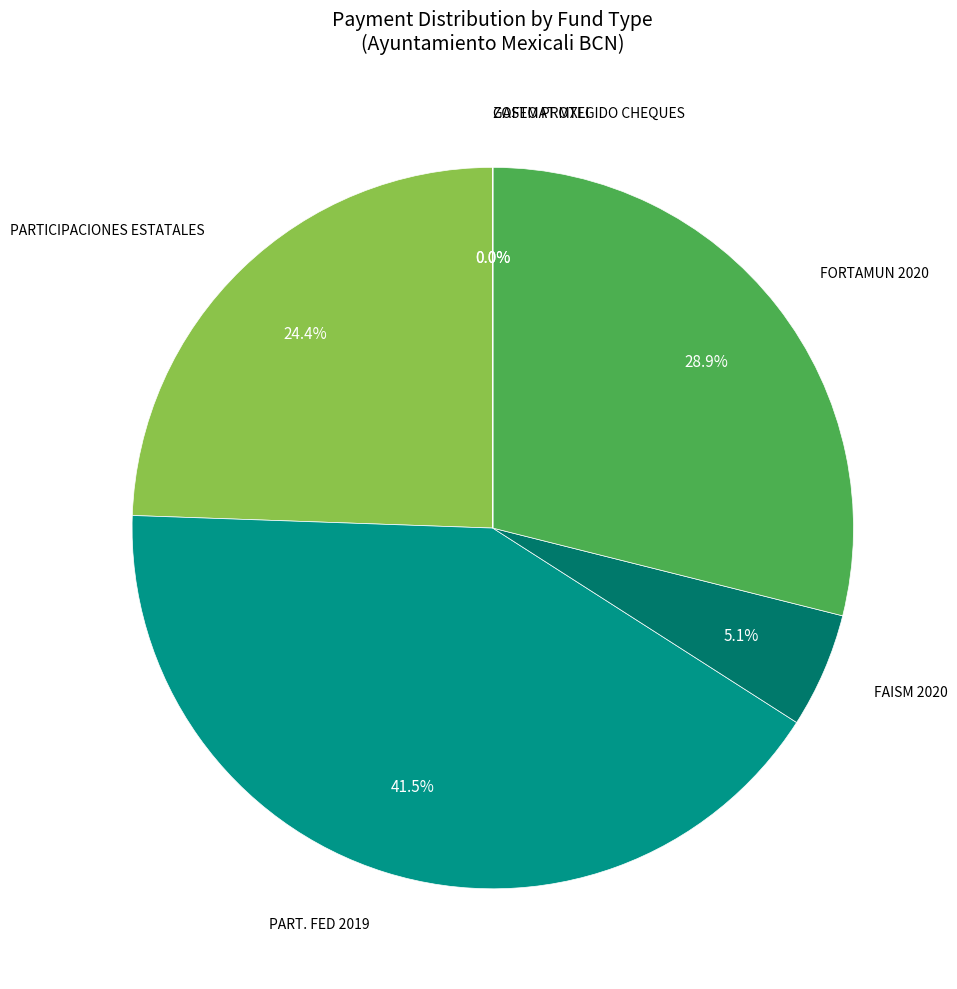

Which category has the biggest portion of the pie?

PART. FED 2019